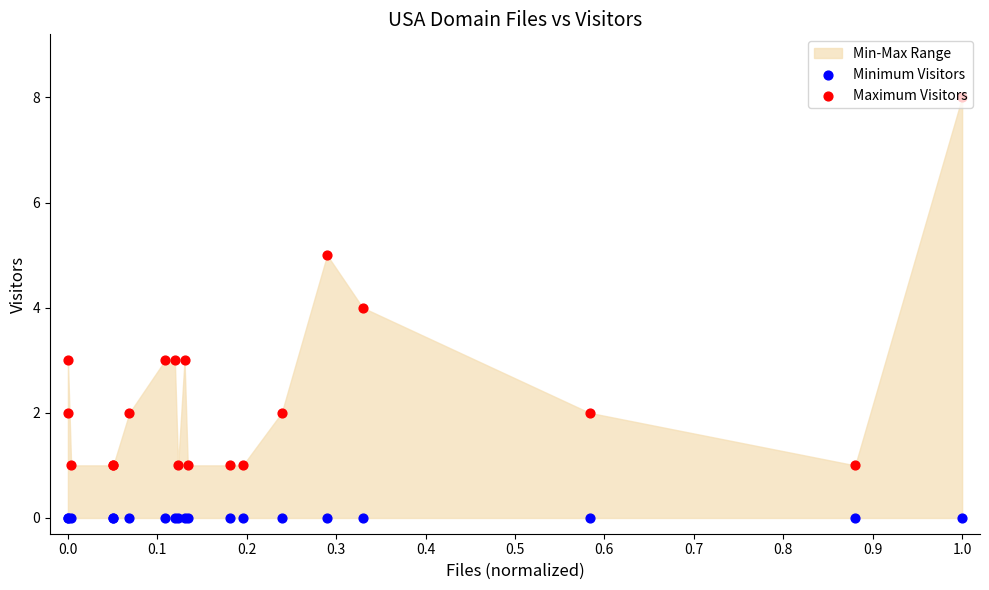

At how many categories does at least one series exceed 7?

1